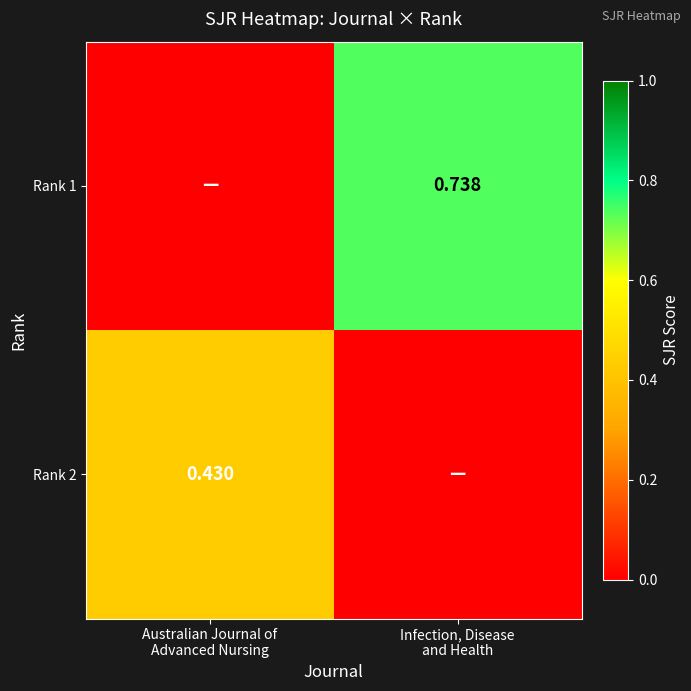

What is the sum of the Rank 2 values at Infection, Disease and Health and Australian Journal of Advanced Nursing?

0.4